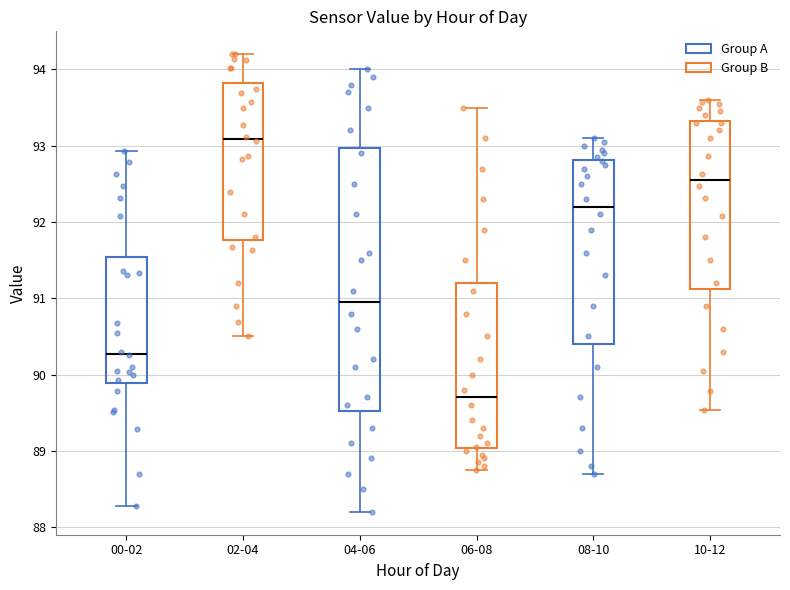

Reading left to right, transcribe this box plot: for each box, give where its median line is, the range the box spans, and where its two whiskers end, as read against the y-axis. The values are not printed on the chart, so give them approximately, as read against the axis.

00-02: median 90.3, box 89.9 to 91.5, whiskers 88.3 to 92.9
02-04: median 93.1, box 91.8 to 93.8, whiskers 90.5 to 94.2
04-06: median 91.0, box 89.5 to 93.0, whiskers 88.2 to 94.0
06-08: median 89.7, box 89.0 to 91.2, whiskers 88.8 to 93.5
08-10: median 92.2, box 90.4 to 92.8, whiskers 88.7 to 93.1
10-12: median 92.6, box 91.1 to 93.3, whiskers 89.5 to 93.6